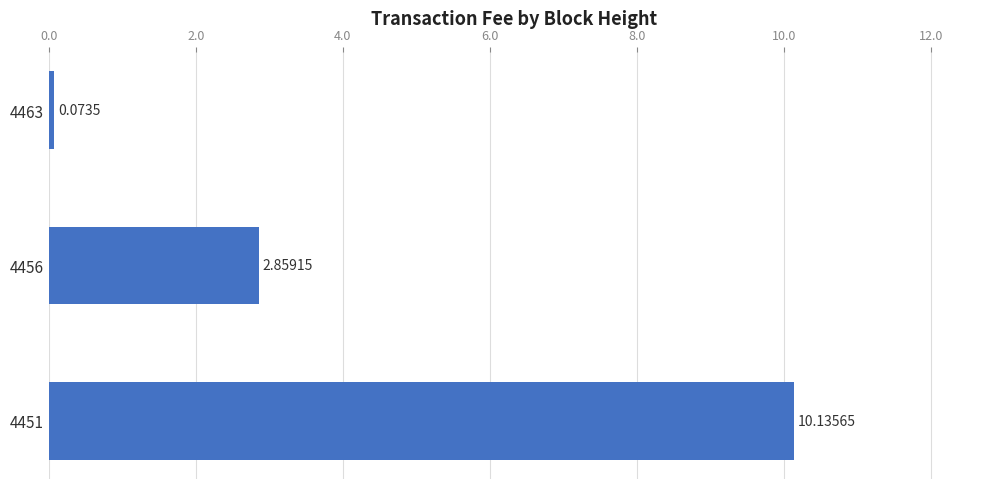

List the labels in order of value, smallest first.

4463, 4456, 4451